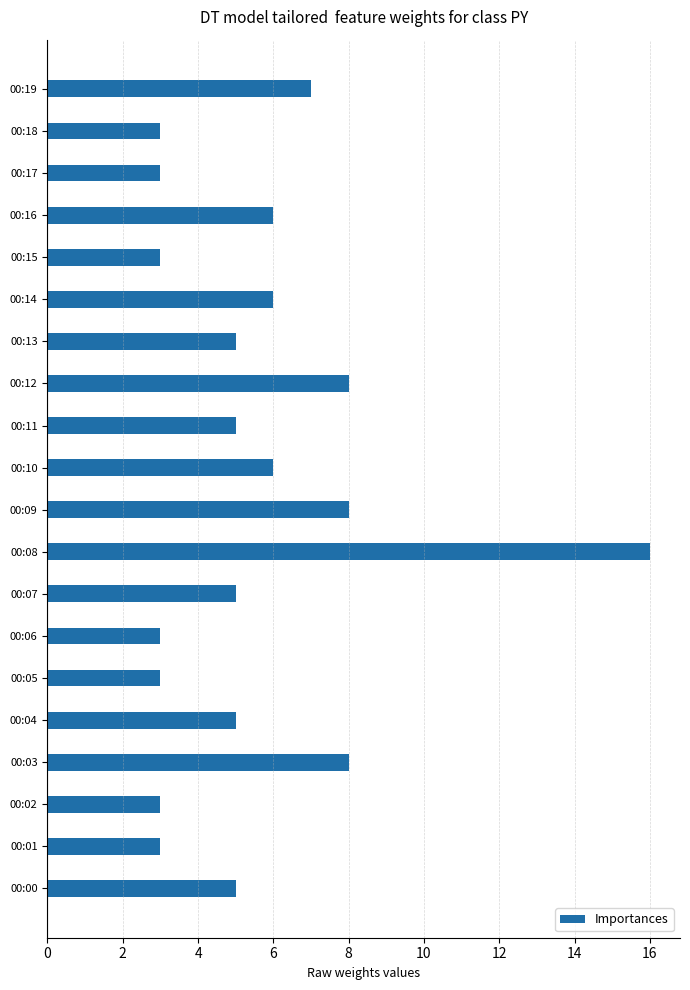

Reading top to bottom, list all the values displayed in this chart.

7	3	3	6	3	6	5	8	5	6	8	16	5	3	3	5	8	3	3	5